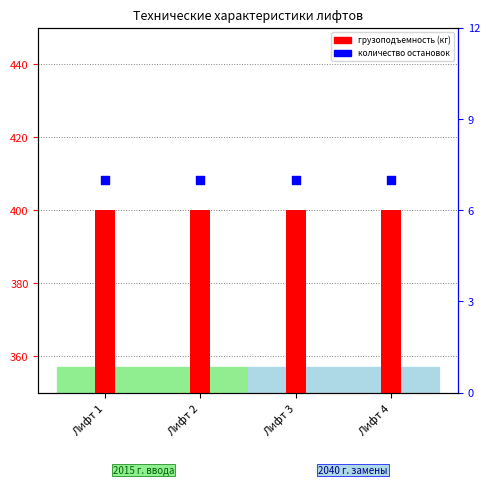

Which series has the largest Y range (max minus min)?

грузоподъемность (кг)